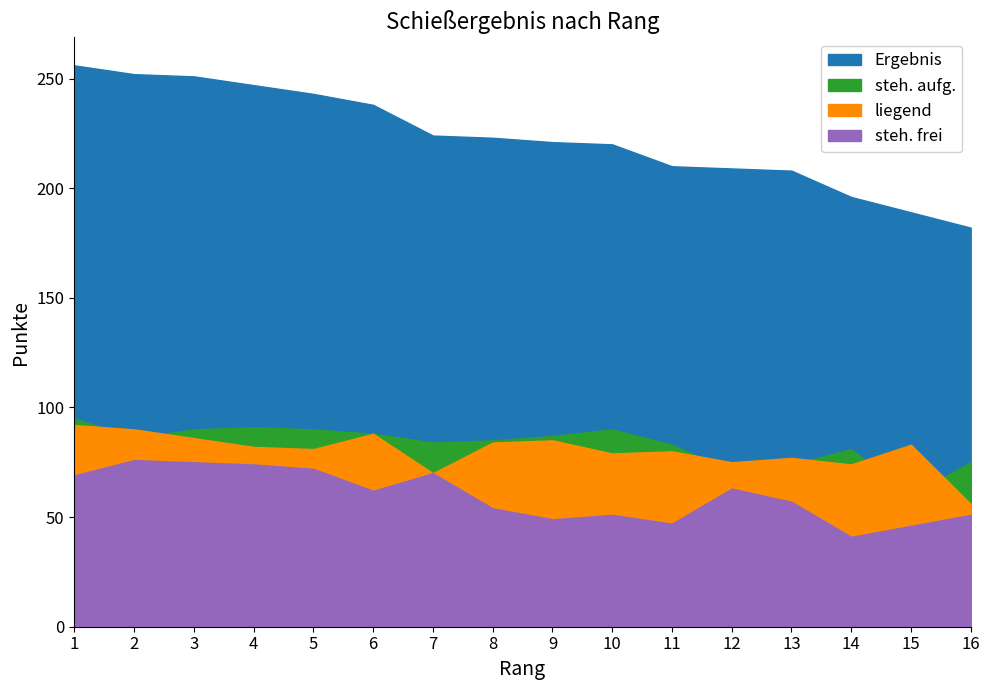

True or false: steh. frei has a value of 95 at 5.

False